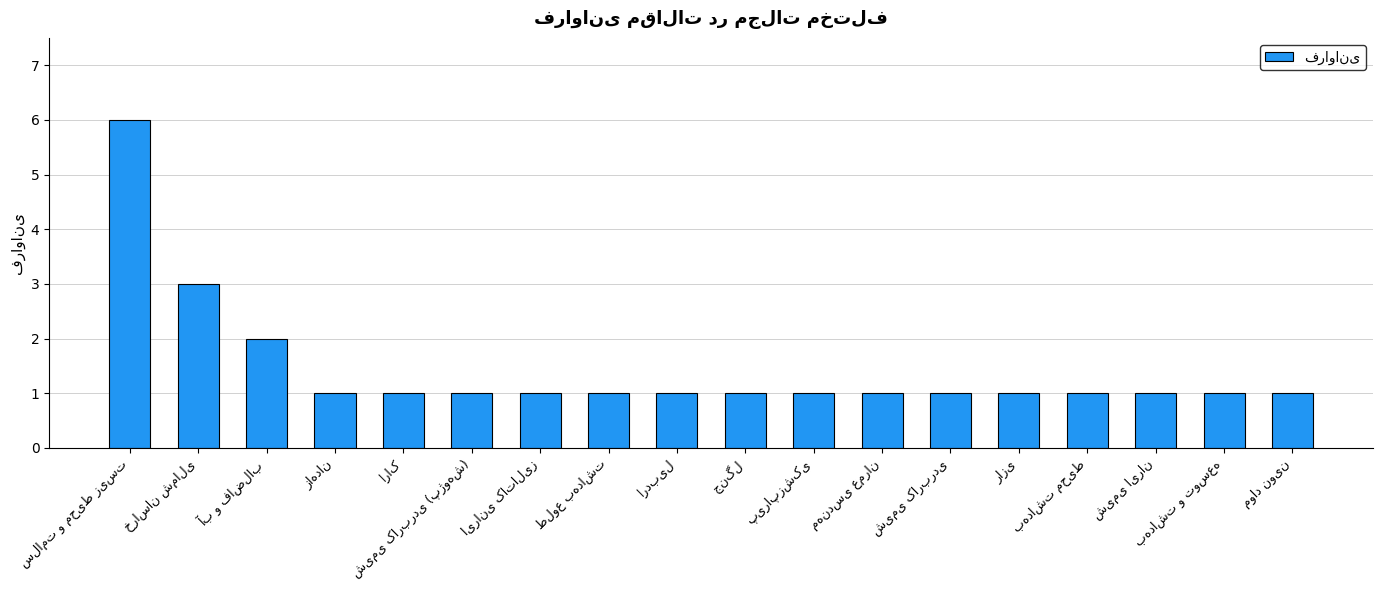

Does the chart contain any negative values?

No